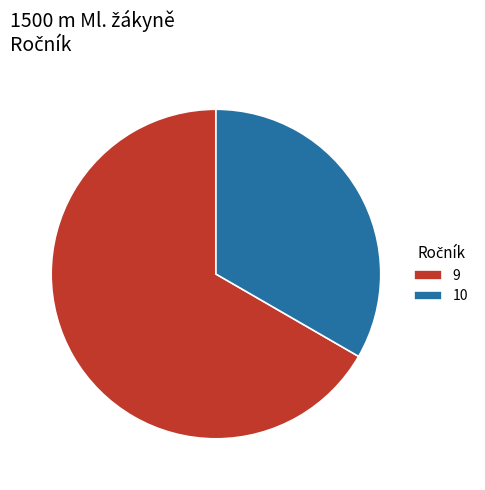

Does any single category account for the majority?

Yes